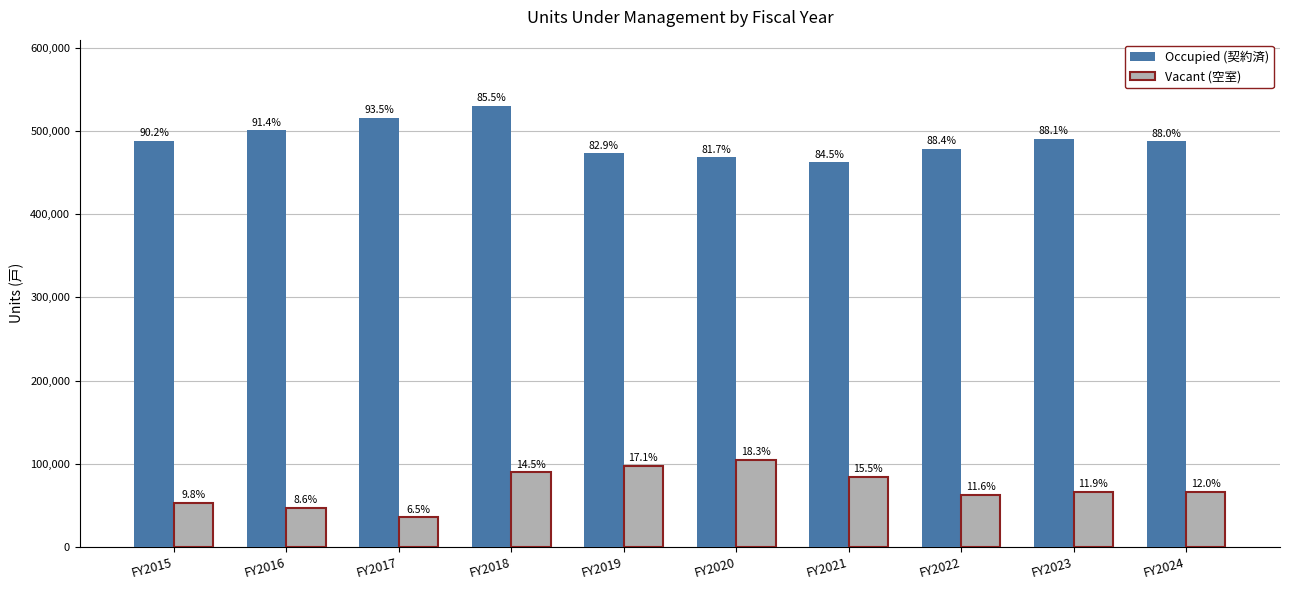

The value of Occupied (契約済) at FY2023 is 861949. True or false?

False